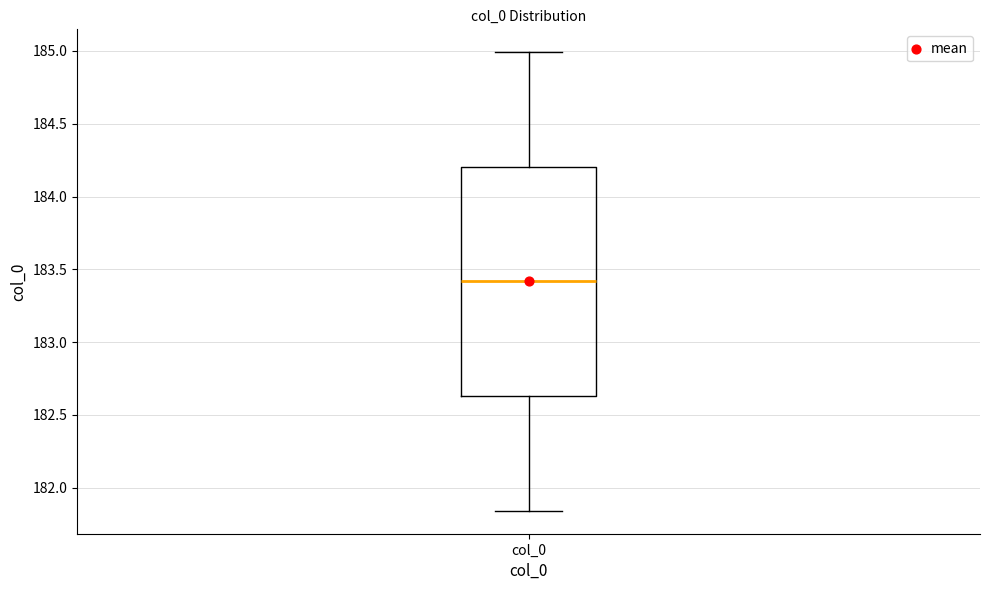

Read this box plot against the y-axis: the position of the median line, the range covered by the box, and the ends of both whiskers. The values are not printed on the chart, so give them approximately, as read against the axis.

median 183.40, box 182.65 to 184.20, whiskers 181.85 to 185.00